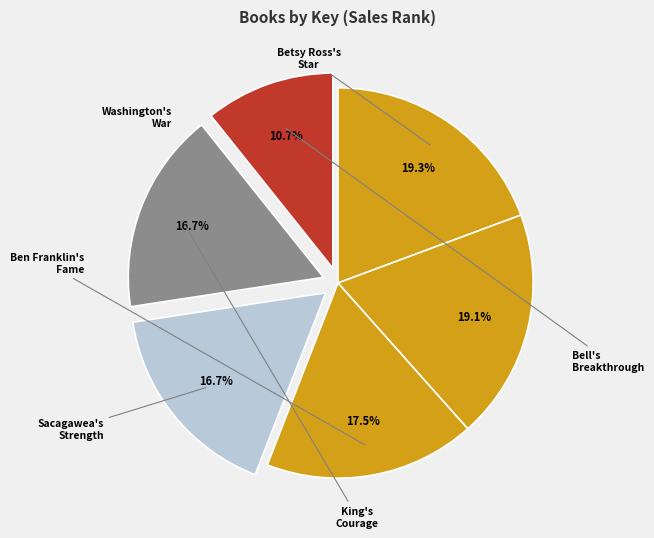

How many segments does this pie chart have?

6